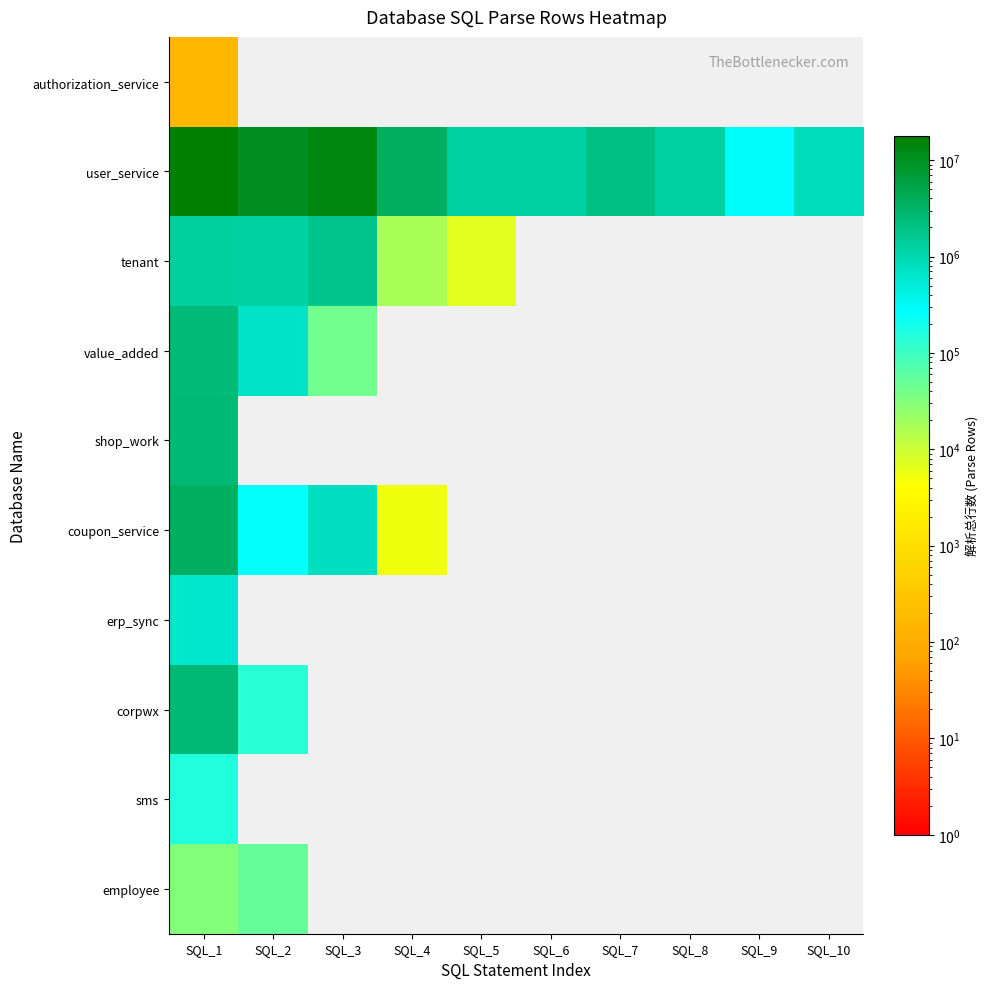

At which category is the sum across all series the highest?

SQL_1